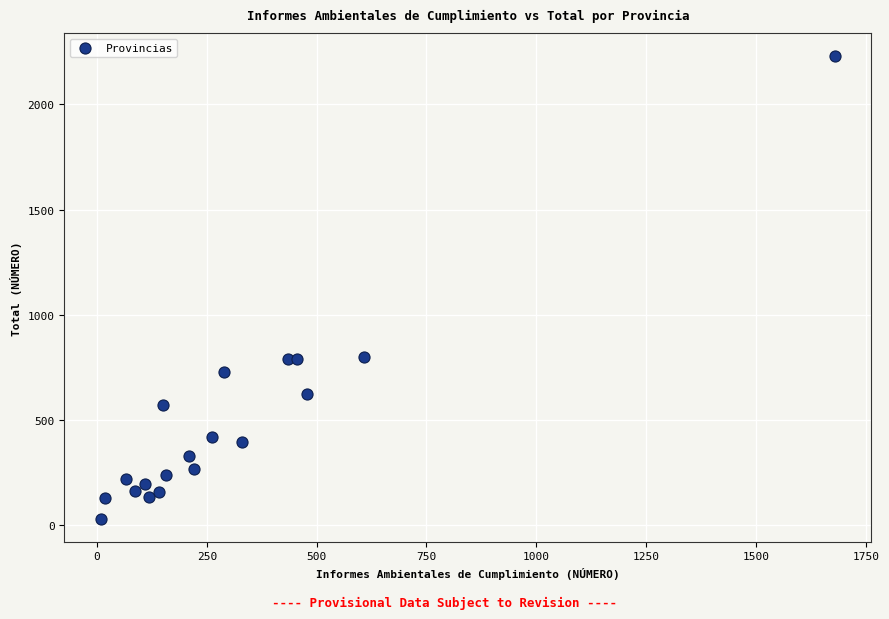

What is the range of X values (max minus min)?

1670